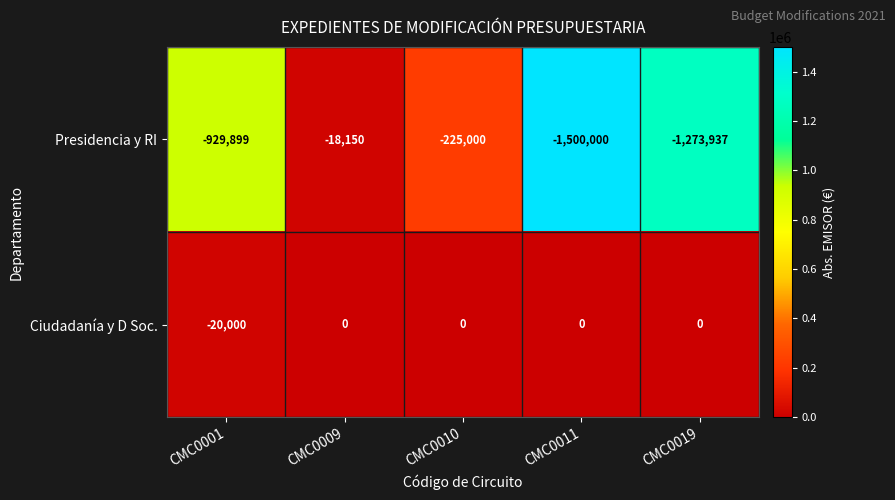

At which category does the chart reach its minimum across all series?

CMC0011